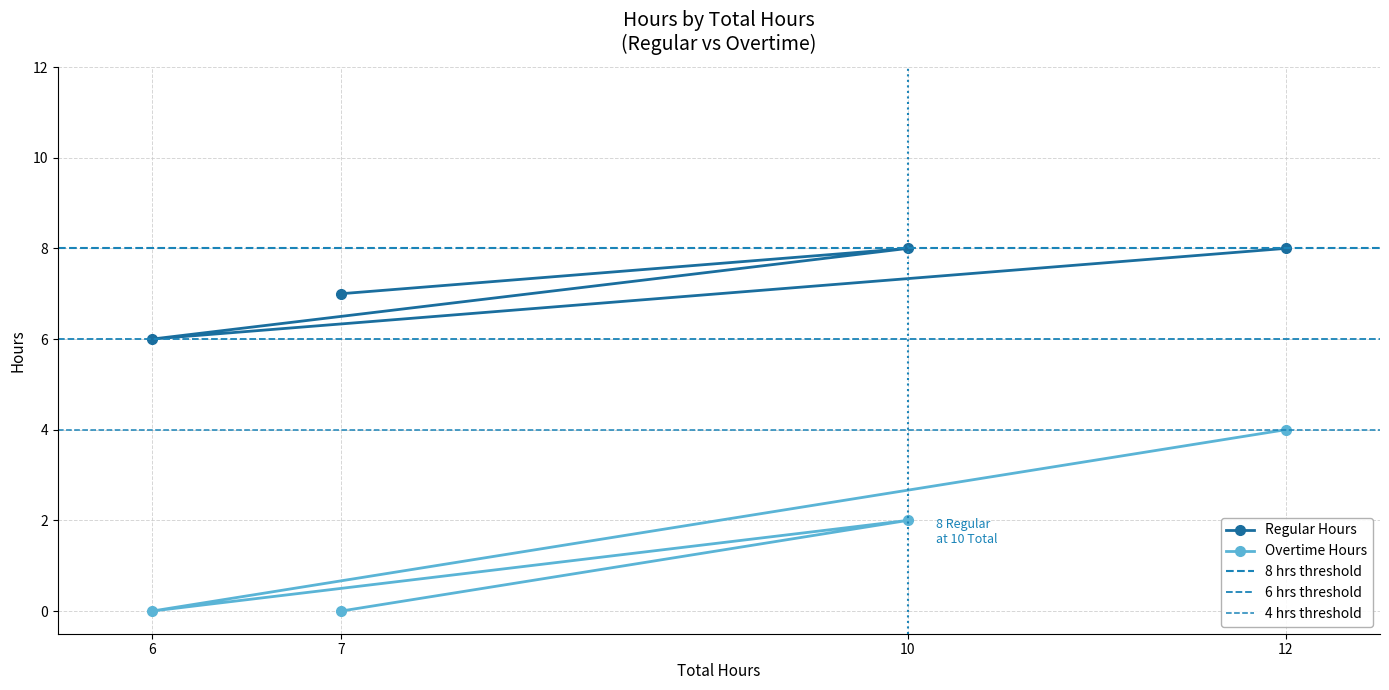

What is the highest value of the Regular Hours series?

8